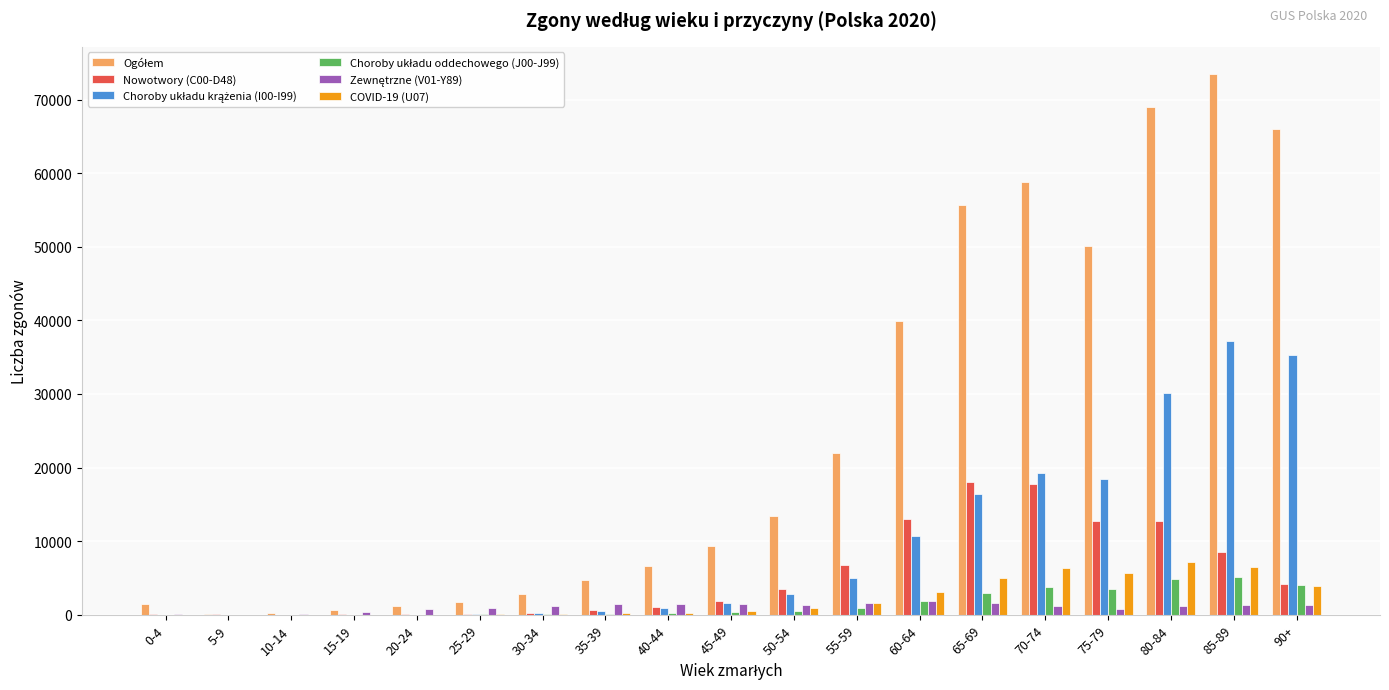

How many distinct data groups are displayed?

6